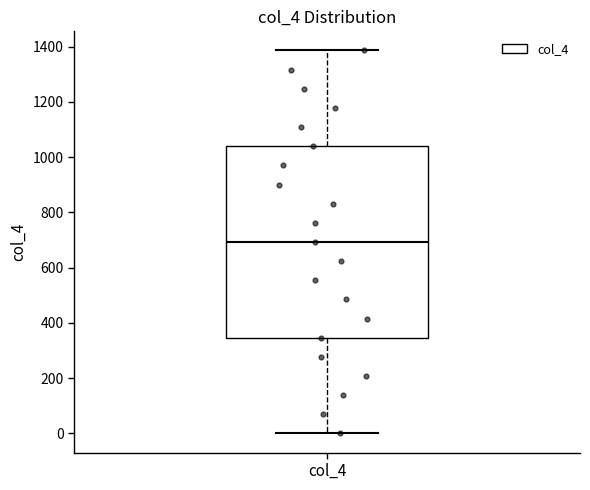

Read this box plot against the y-axis: the position of the median line, the range covered by the box, and the ends of both whiskers. The values are not printed on the chart, so give them approximately, as read against the axis.

median 700, box 340 to 1040, whiskers 0 to 1380